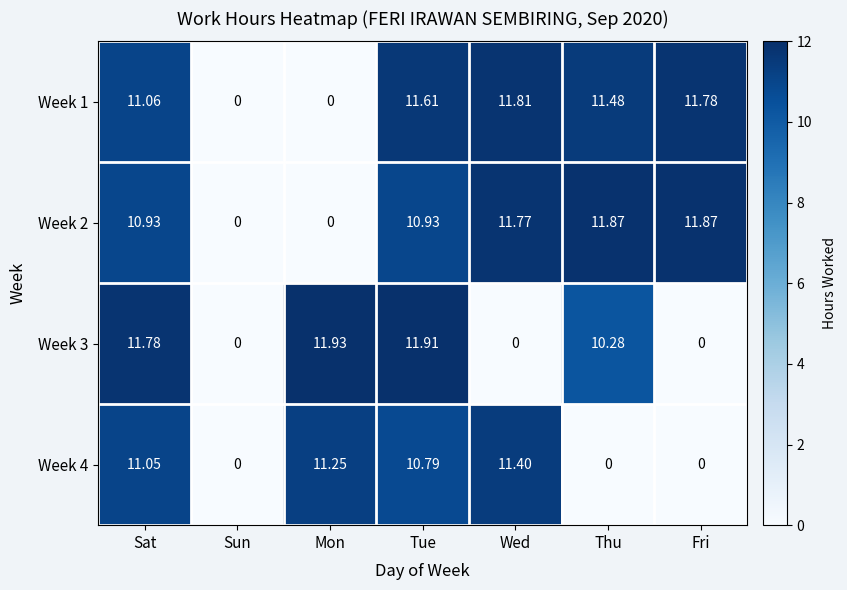

At which category is the sum across all series the highest?

Tue